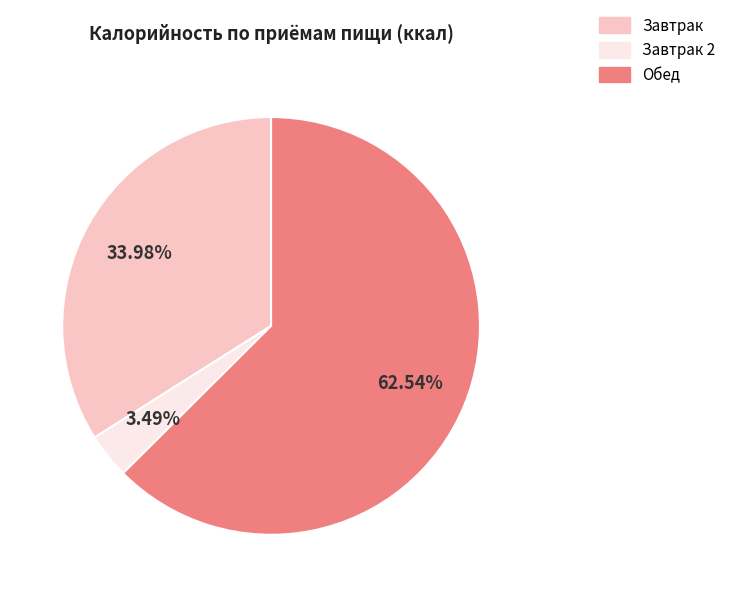

How many slices are in this pie chart?

3